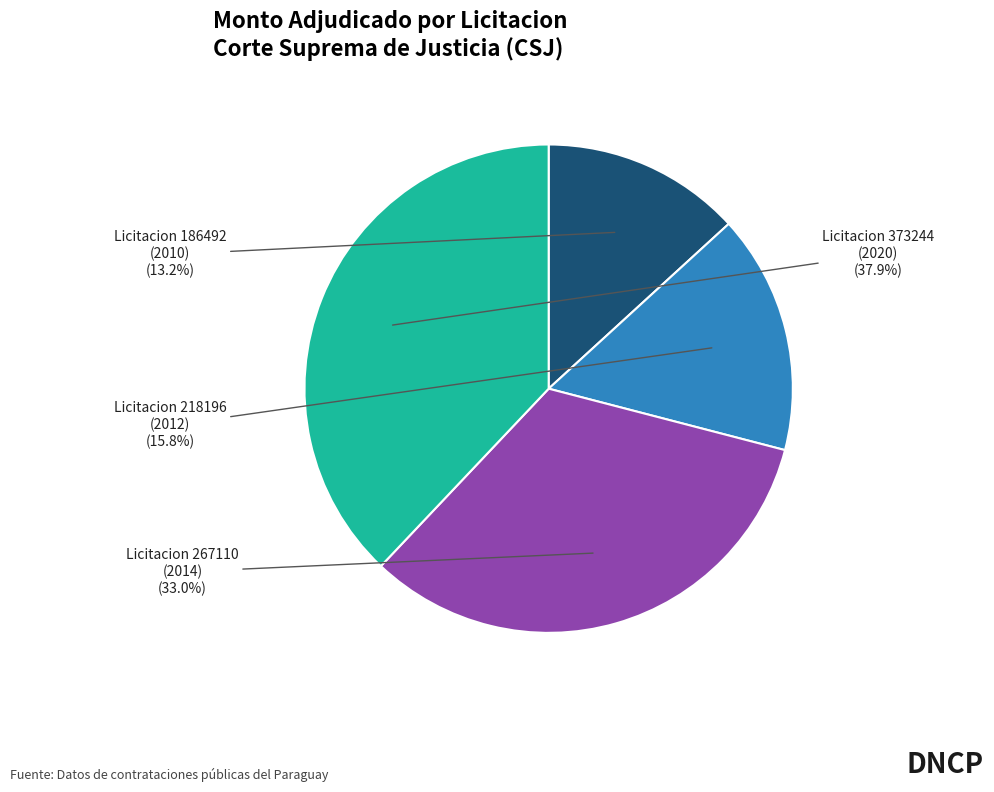

Is there any slice that represents more than half of the pie?

No